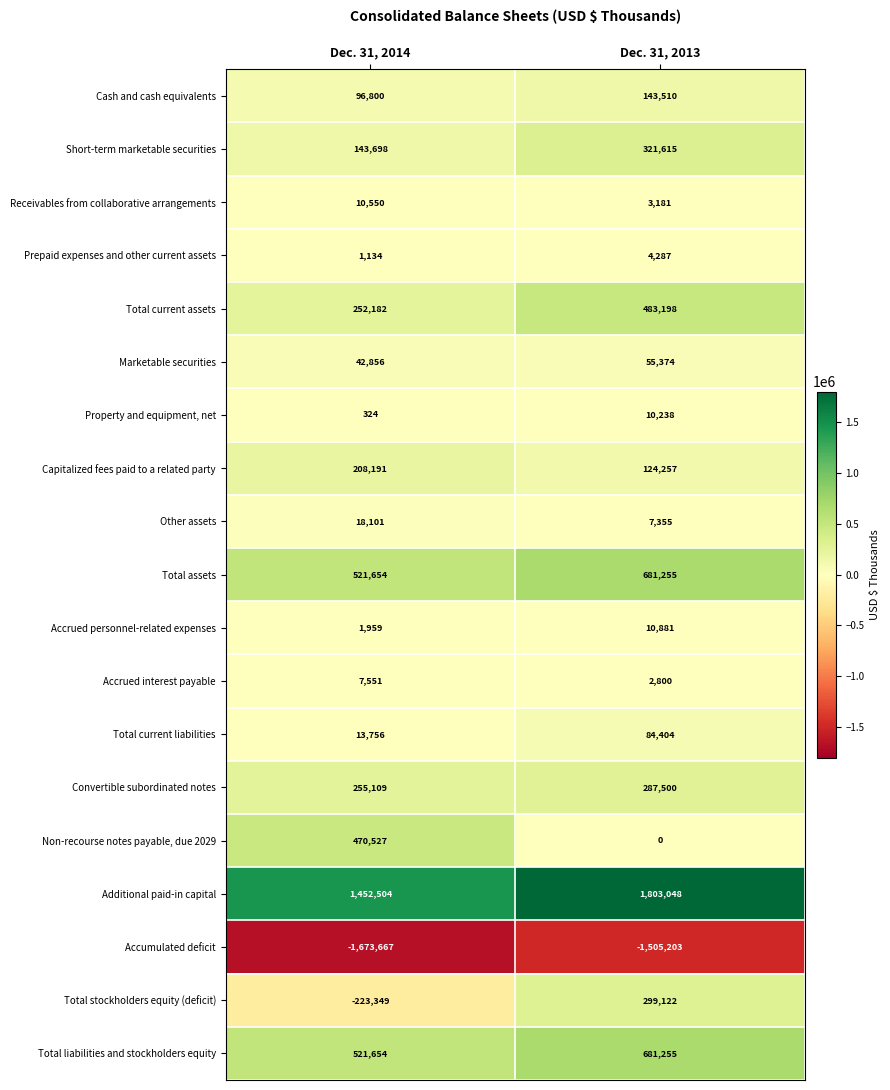

What is the difference between the highest and lowest values at Dec. 31, 2014?

3126171